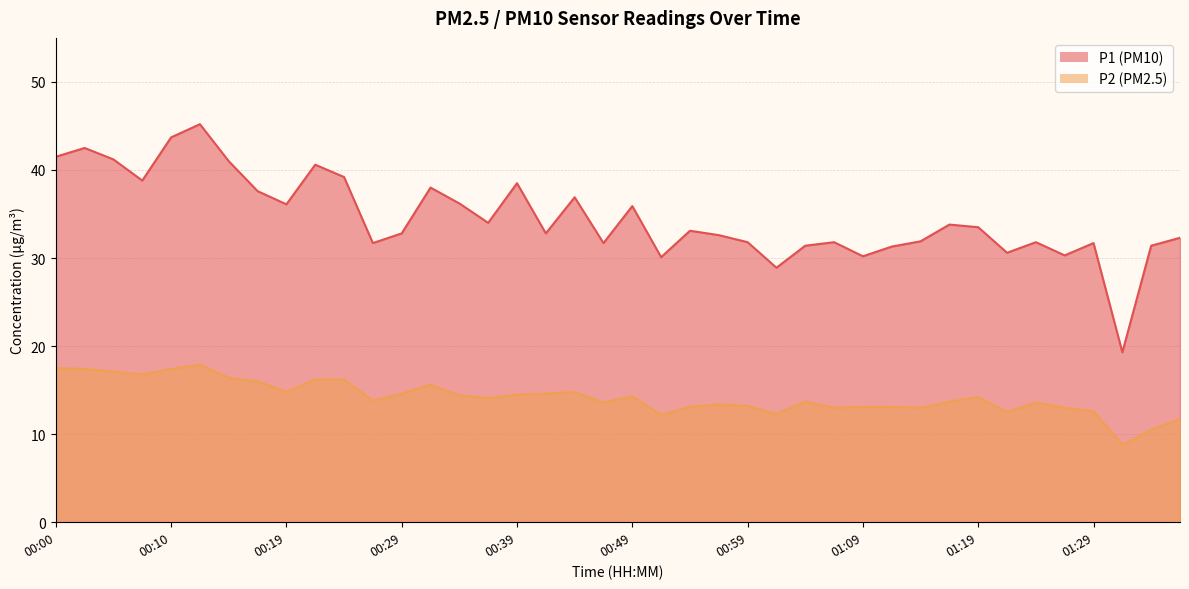

The value of P1 at 00:14 is 41.0. True or false?

True